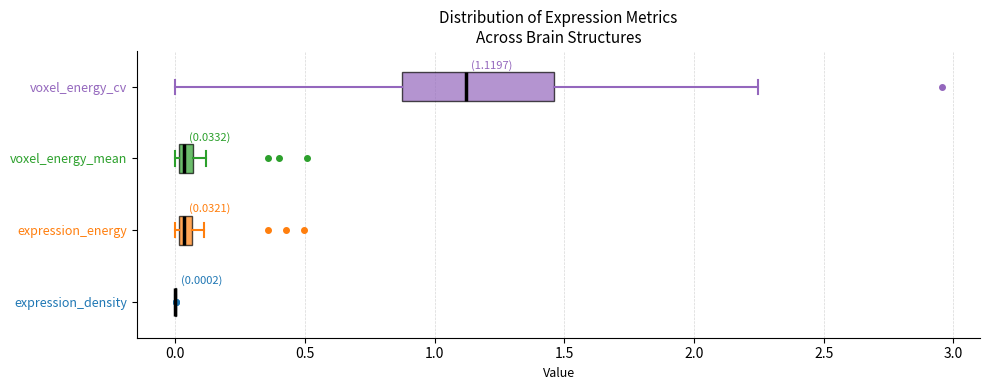

Comparing the boxes themselves (not the whiskers), which one is the widest?

voxel_energy_cv